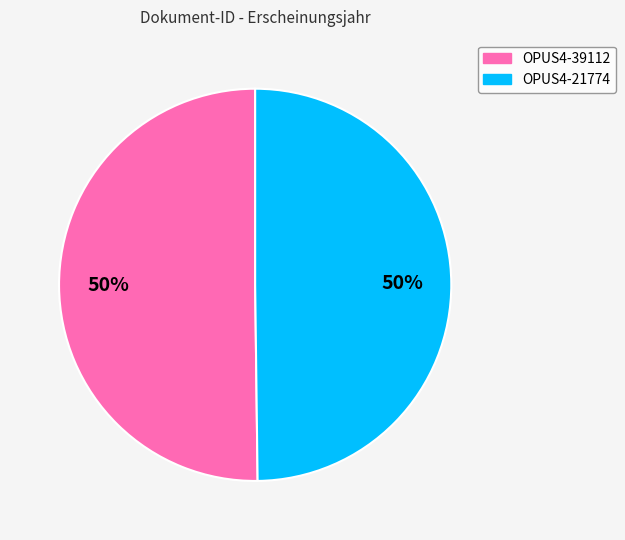

Is it true that OPUS4-21774 is 36% of the pie?

False